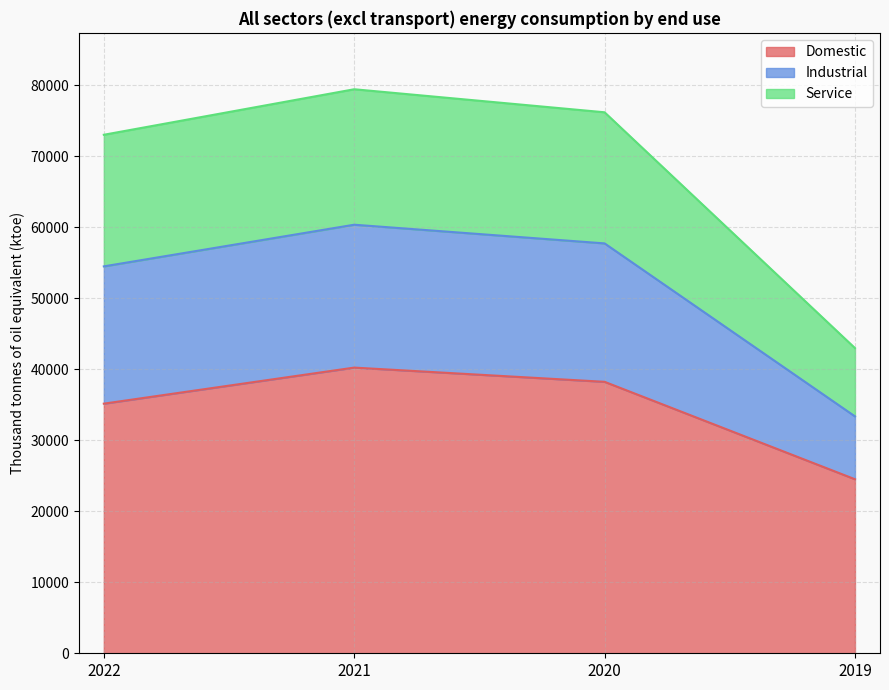

Does the chart display data point markers on the line(s)?

No